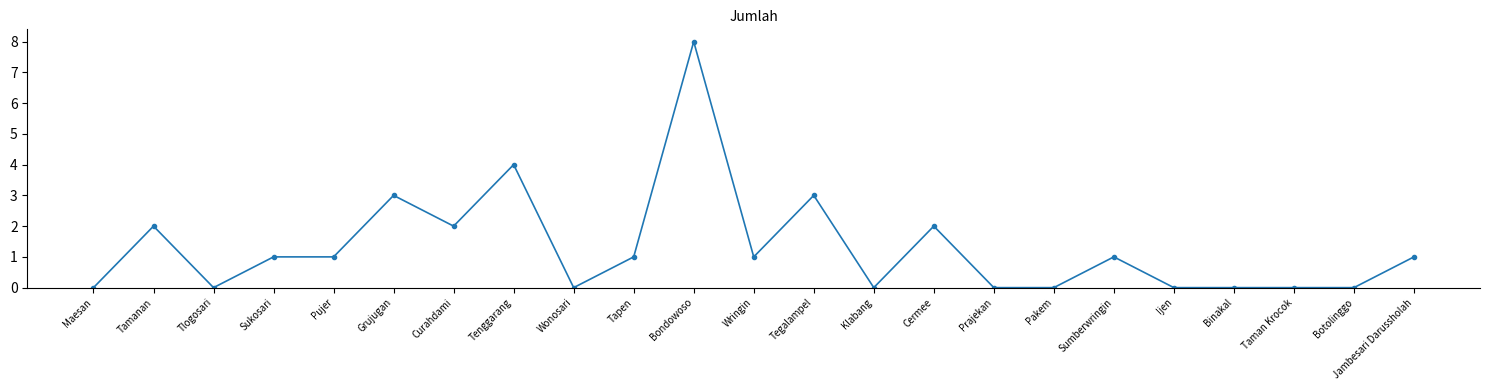

What is the approximate value at Jambesari Darussholah?

1